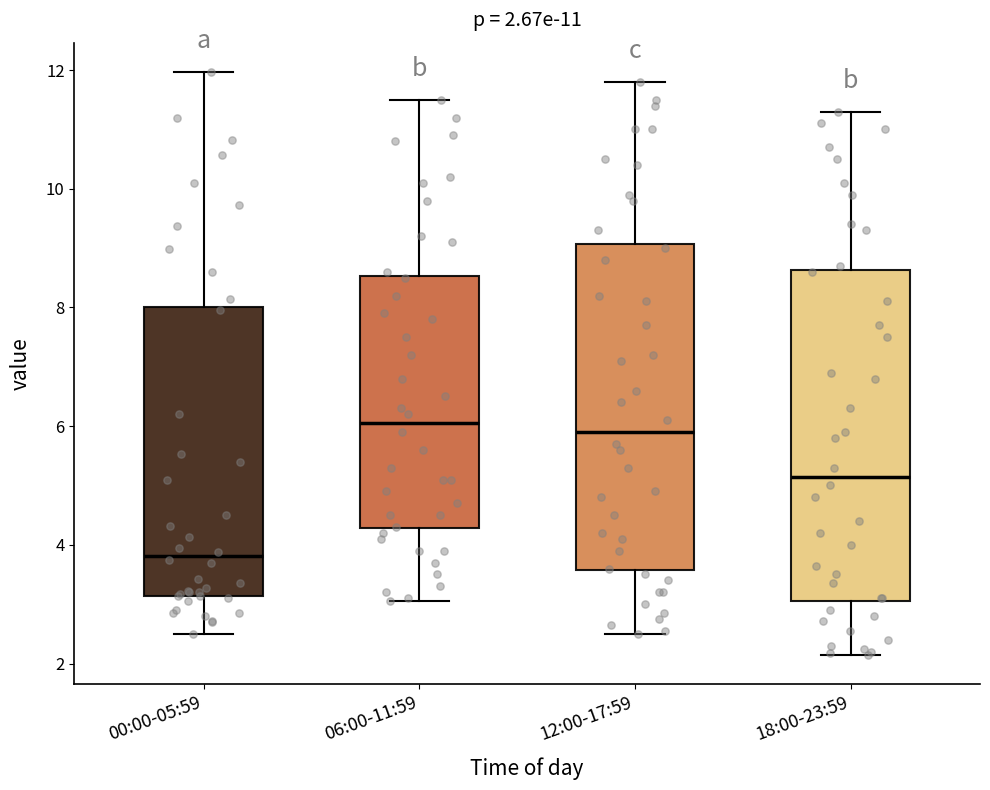

Which box has the lowest median line?

00:00-05:59